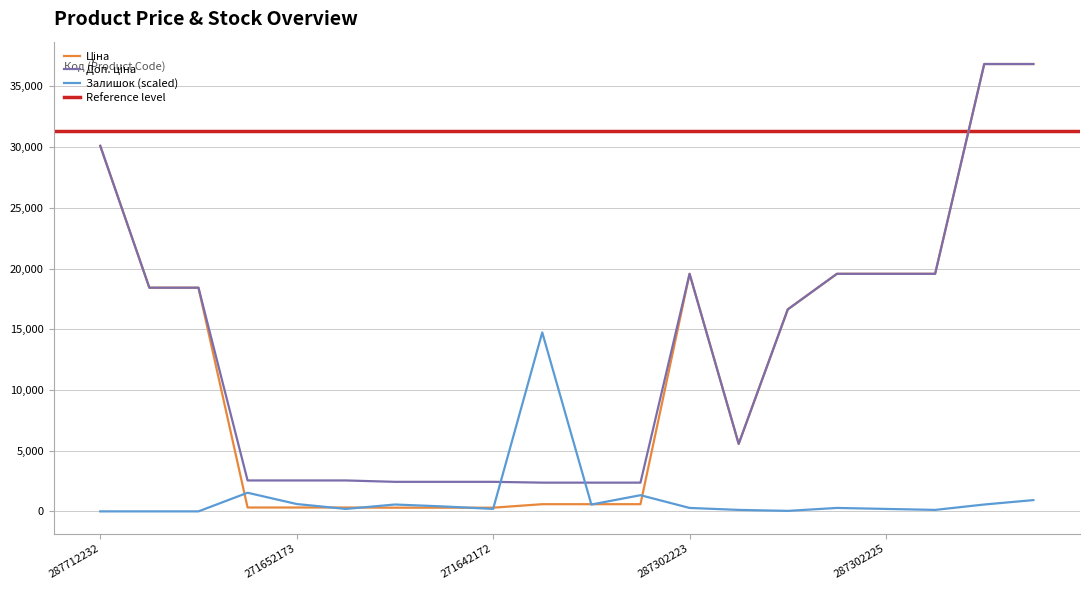

What is the sum of all Залишок values?

22690.5